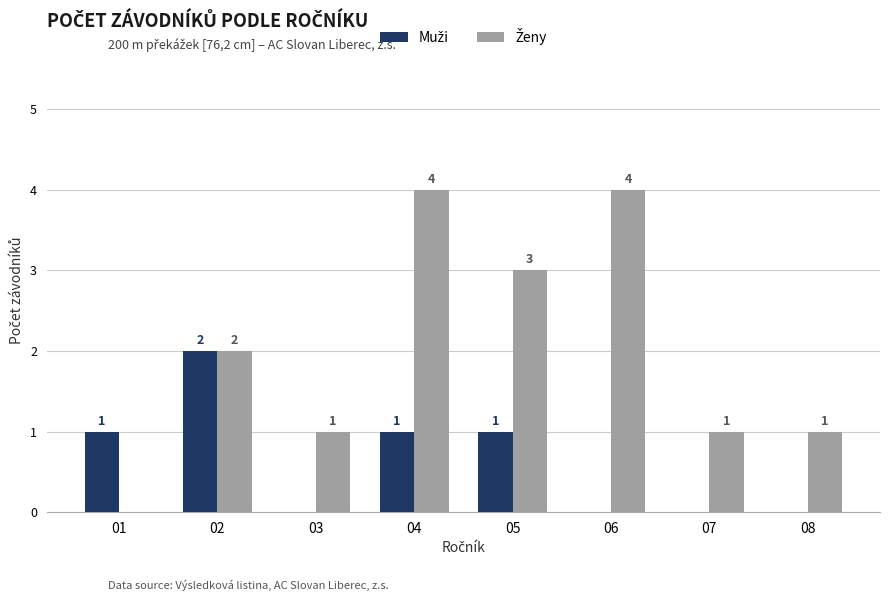

At which category is the sum across all series the highest?

04